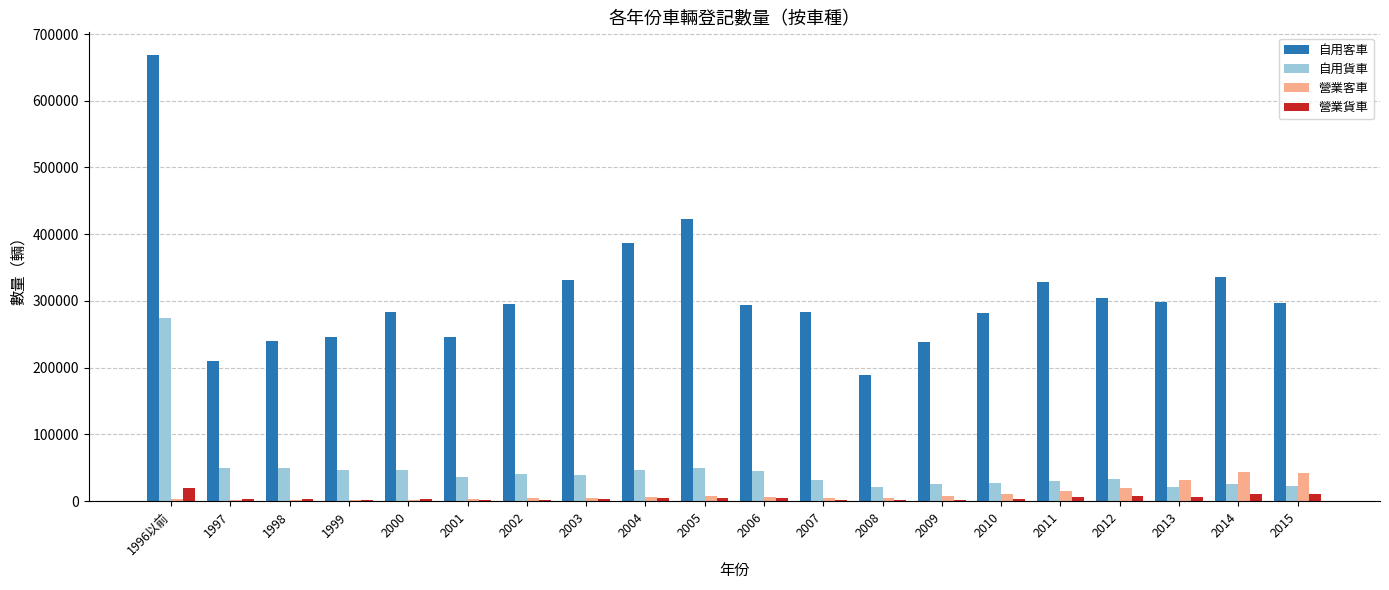

What is the sum of all 自用客車 values?

6182127